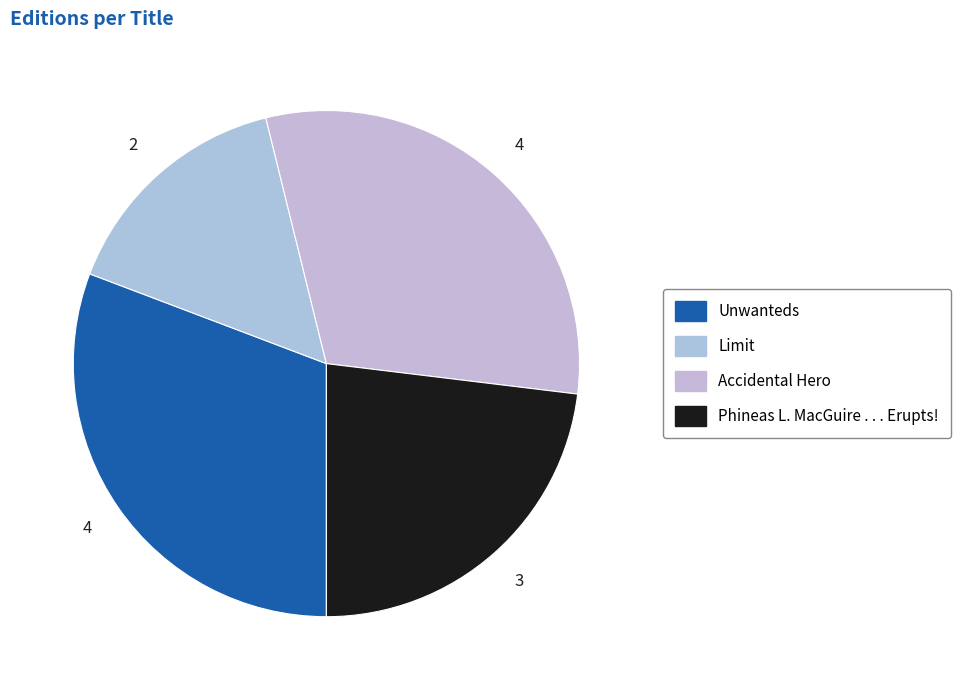

Count the number of slices in the pie.

4